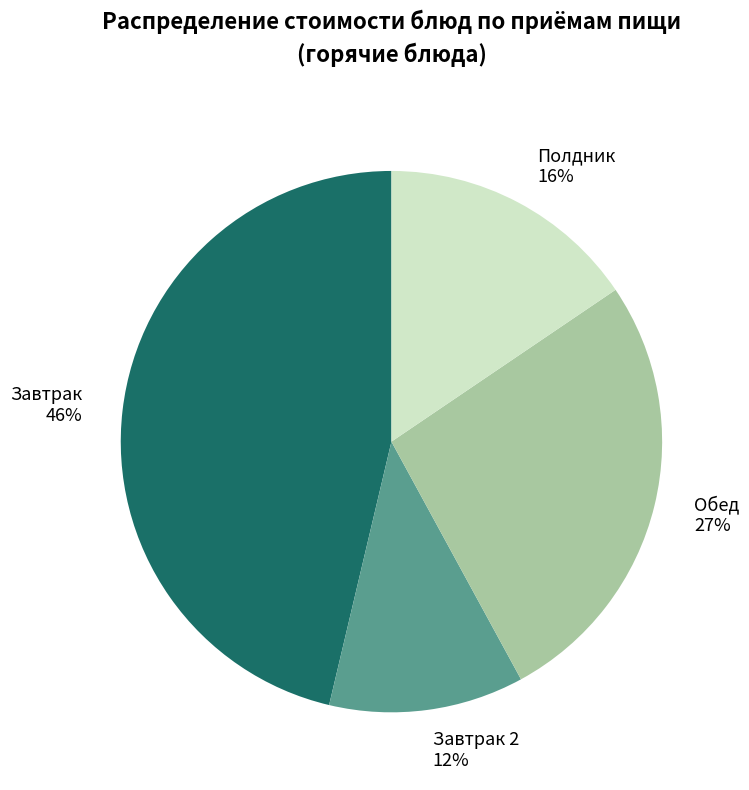

To the nearest percent, what is the difference between the Завтрак 2 and Полдник slice percentages?

4%